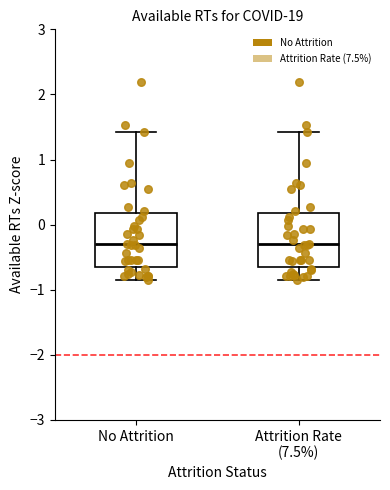

Reading left to right, transcribe this box plot: for each box, give where its median line is, the range the box spans, and where its two whiskers end, as read against the y-axis. The values are not printed on the chart, so give them approximately, as read against the axis.

No Attrition: median -0.3, box -0.7 to 0.2, whiskers -0.9 to 1.4
Attrition Rate (7.5%): median -0.3, box -0.7 to 0.2, whiskers -0.9 to 1.4